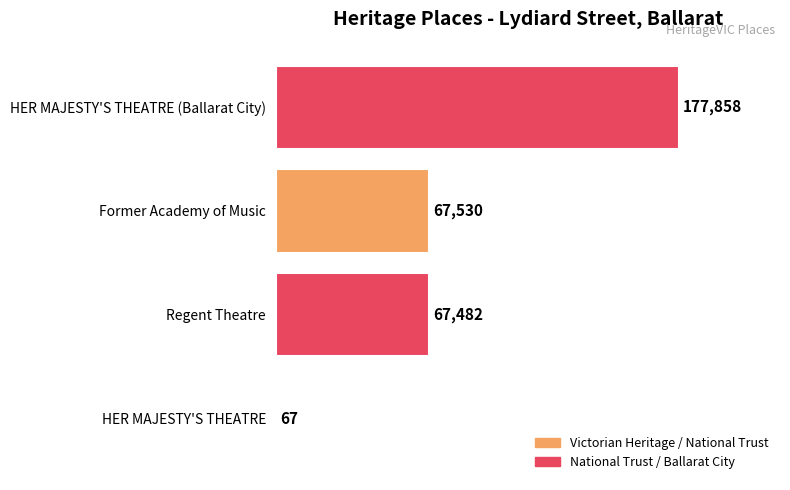

Are the bars horizontal?

Yes